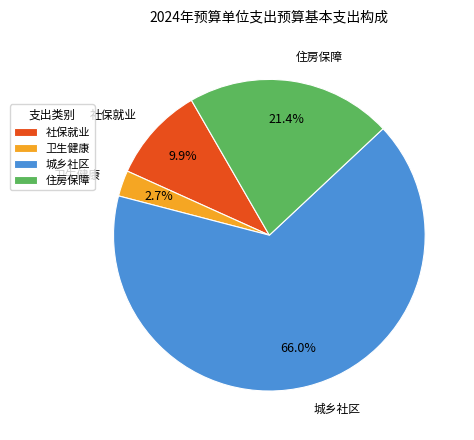

Which slice is the largest?

城乡社区